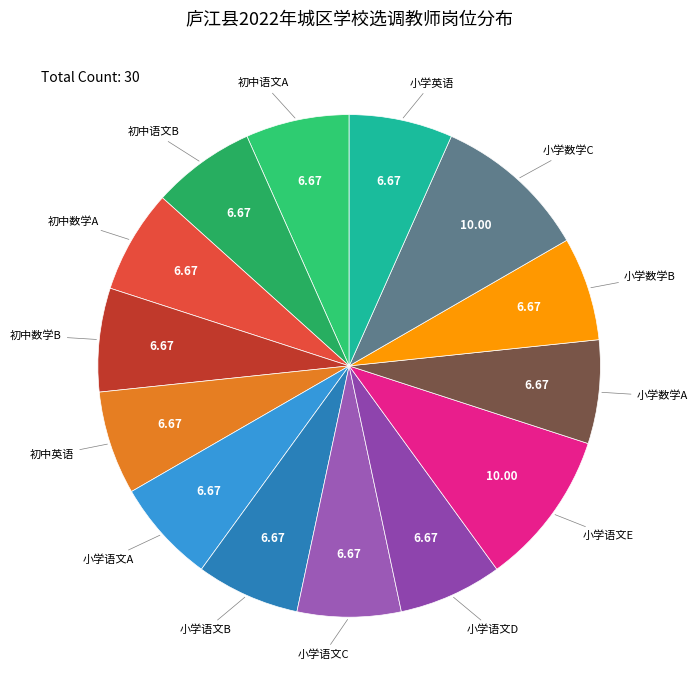

Rank the categories by value from highest to lowest.

小学语文E, 小学数学C, 初中语文A, 初中语文B, 初中数学A, 初中数学B, 初中英语, 小学语文A, 小学语文B, 小学语文C, 小学语文D, 小学数学A, 小学数学B, 小学英语